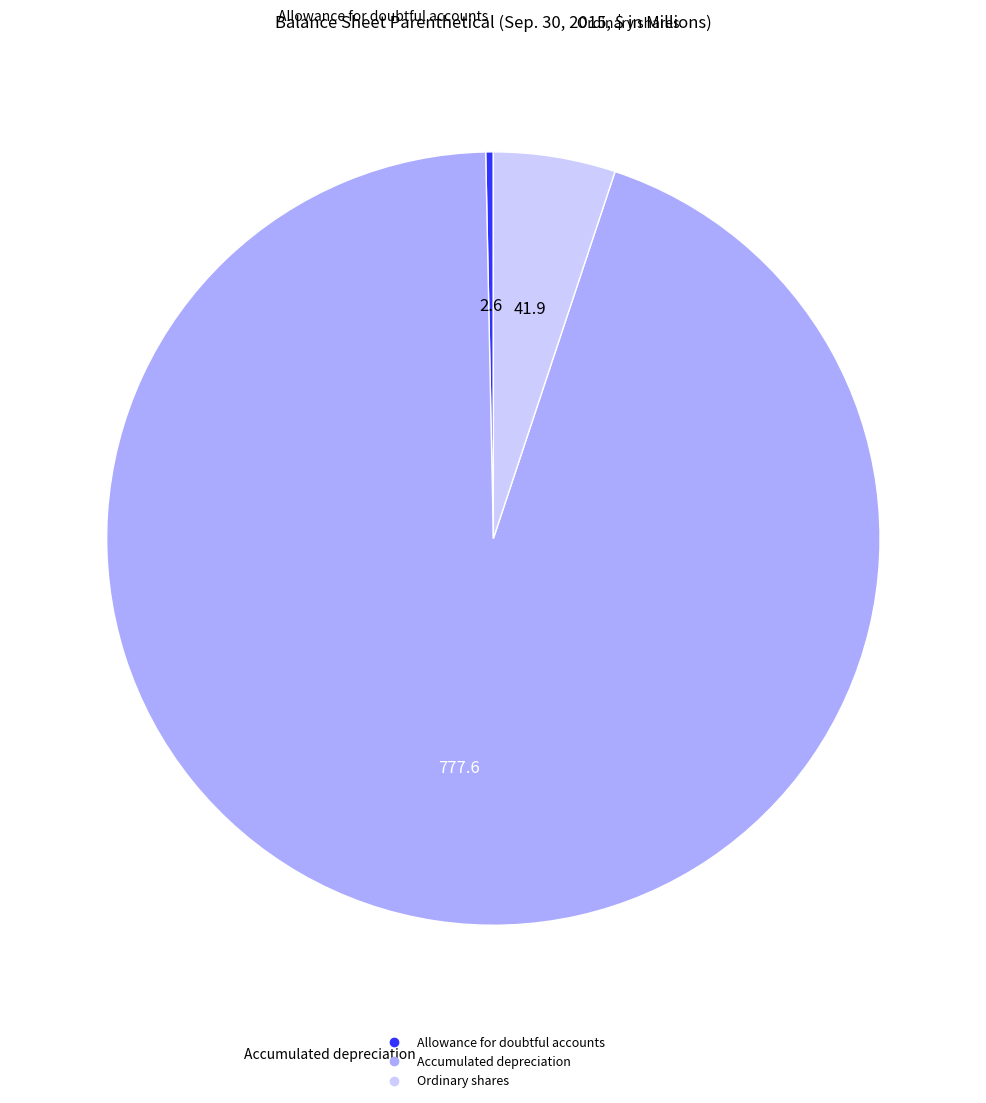

Which slice is the largest?

Accumulated depreciation